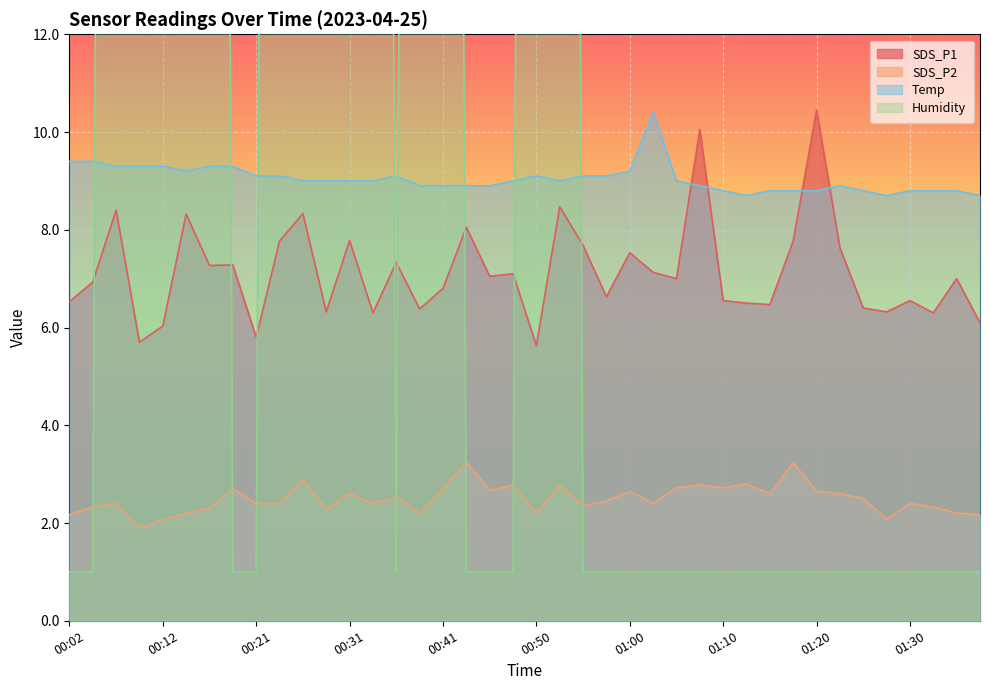

List the labels in order of Temp value, smallest first.

01:12, 01:27, 01:37, 01:10, 01:15, 01:17, 01:20, 01:25, 01:30, 01:32, 01:34, 00:38, 00:41, 00:43, 00:46, 01:08, 01:22, 00:26, 00:29, 00:31, 00:33, 00:48, 00:53, 01:05, 00:21, 00:24, 00:36, 00:50, 00:55, 00:58, 00:14, 01:00, 00:07, 00:09, 00:12, 00:16, 00:19, 00:02, 00:04, 01:03